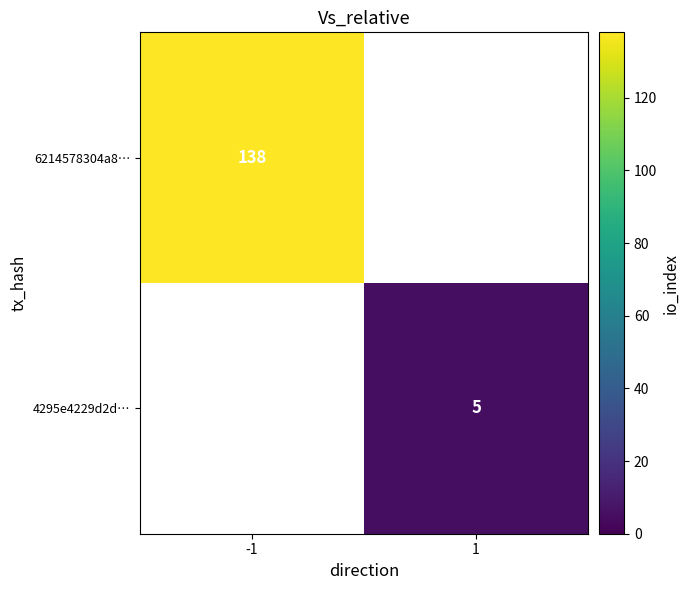

True or false: 6214578304a8… has a value of 138 at -1.

True